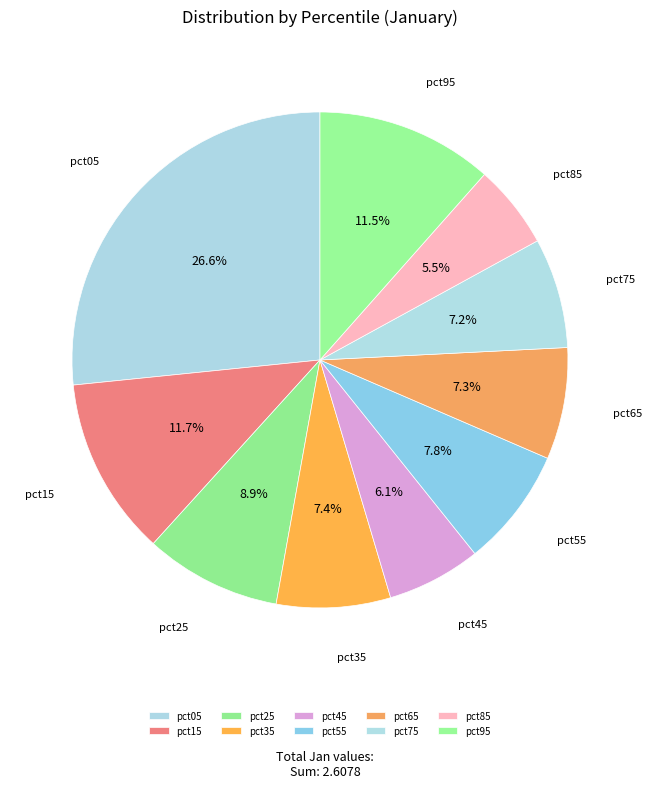

To the nearest percent, what is the average slice percentage?

10%